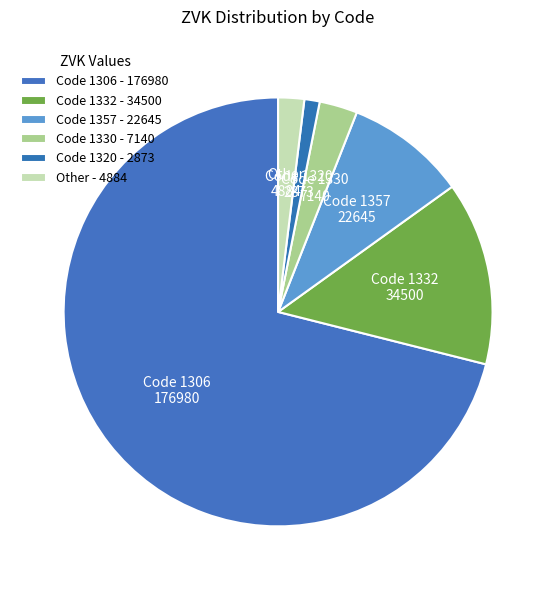

Count the number of slices in the pie.

6